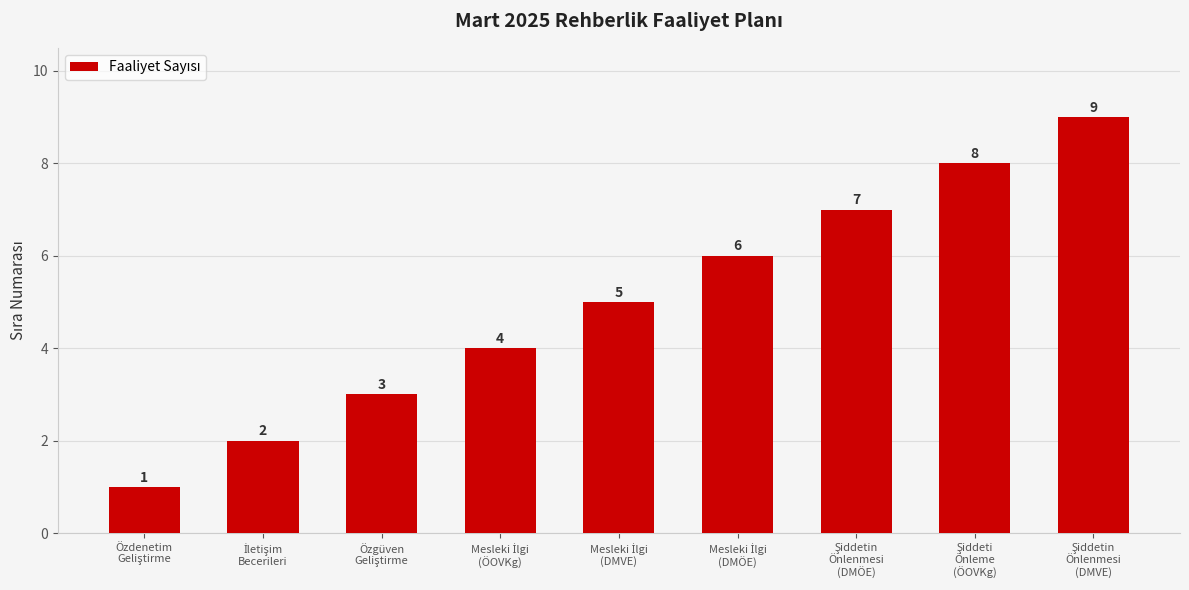

What is the sum of all values?

45